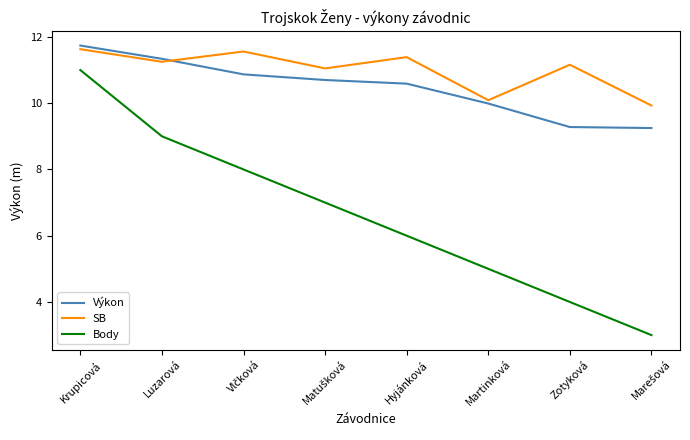

Which label corresponds to the largest value in the chart?

Krupicová